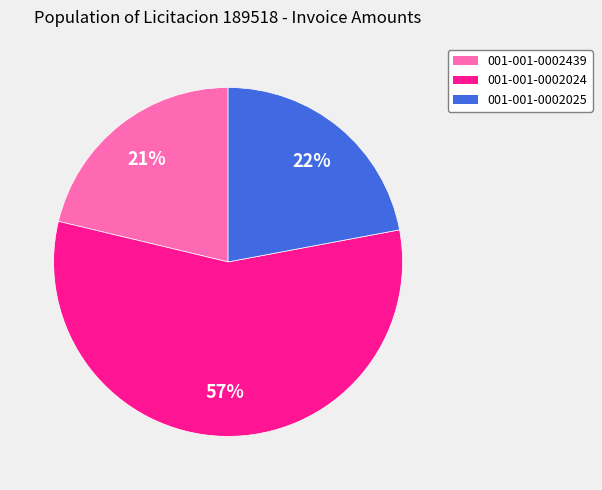

Count the number of slices in the pie.

3